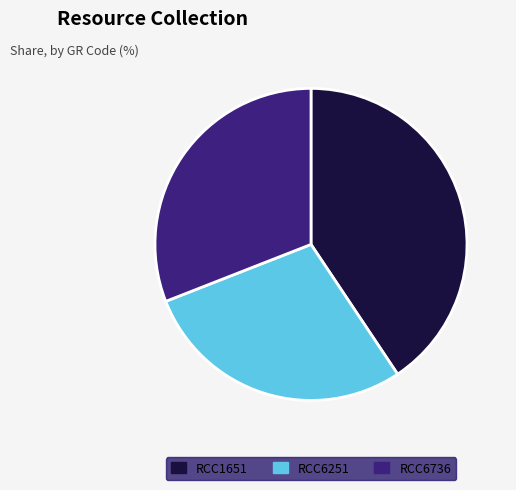

Approximately how many times larger is the value at RCC1651 compared to RCC6736?

1.3